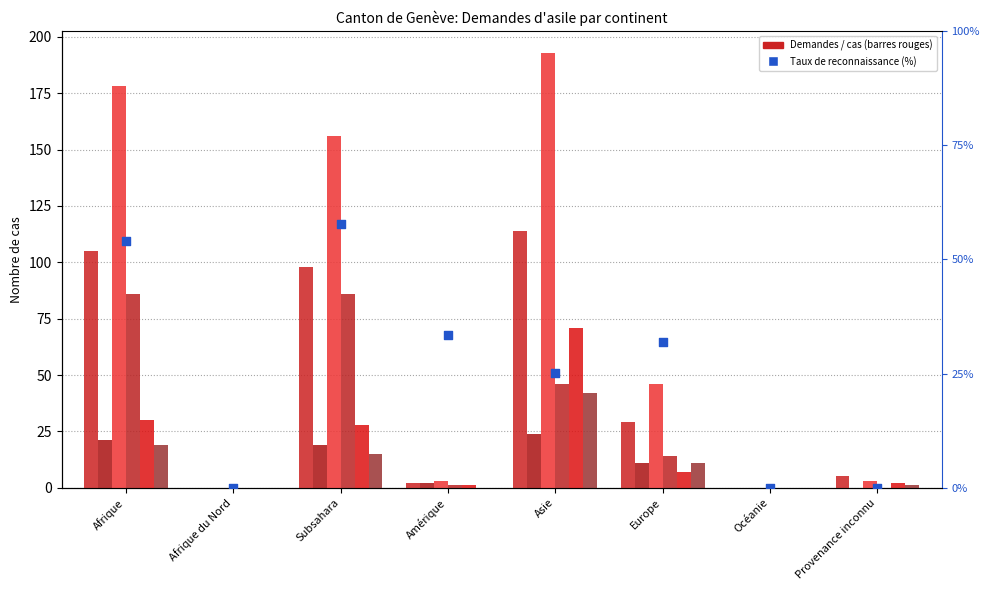

At how many categories does at least one series exceed 131?

3